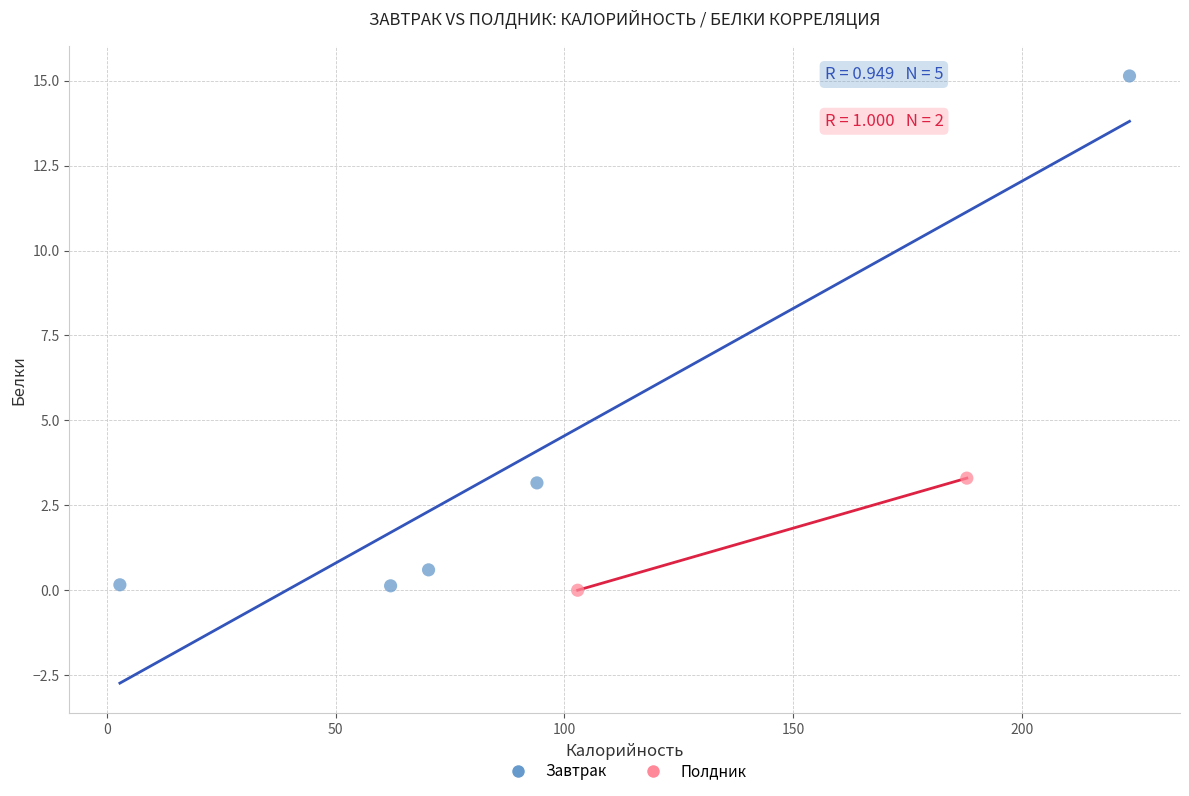

What are all the series names shown in the legend?

Завтрак, Полдник